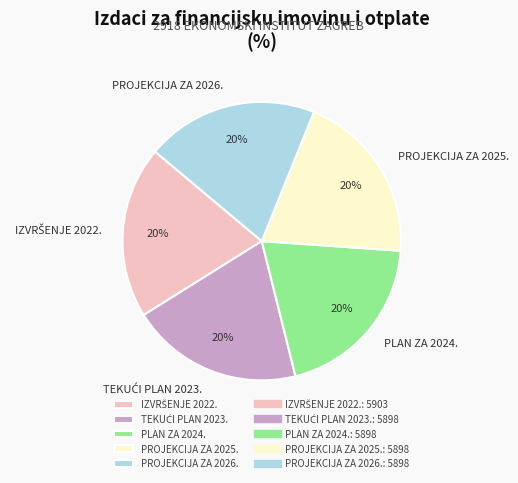

Do PROJEKCIJA ZA 2026. and PLAN ZA 2024. together represent more than half of the pie?

No